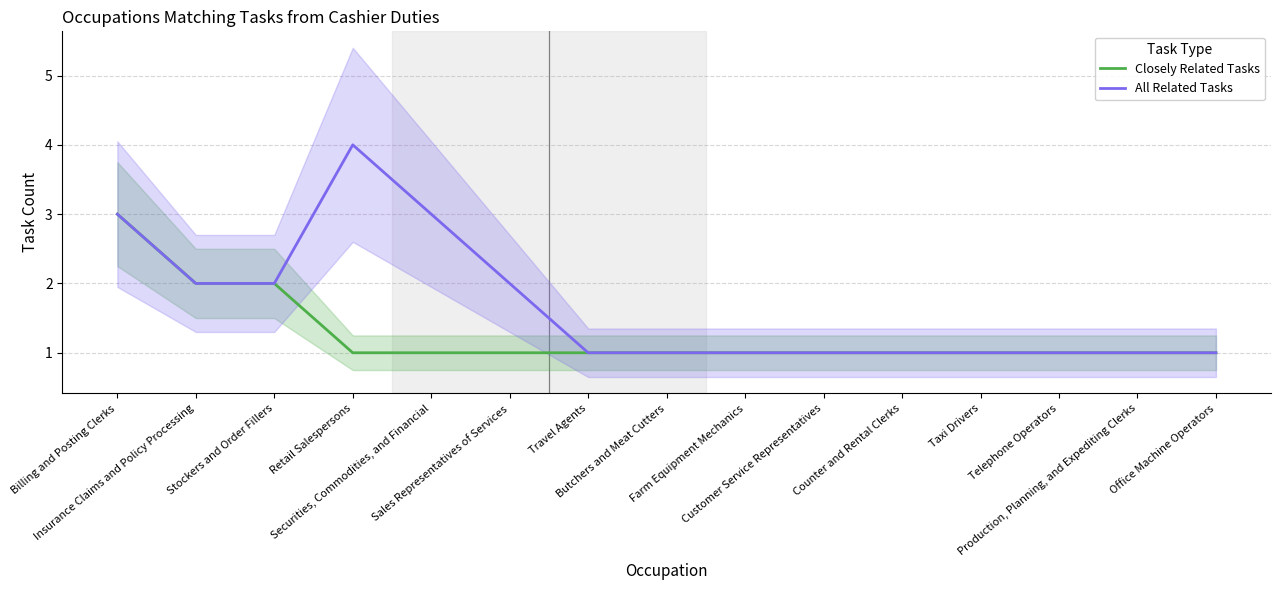

Which has a higher value, Securities, Commodities, and Financial or Counter and Rental Clerks?

Securities, Commodities, and Financial